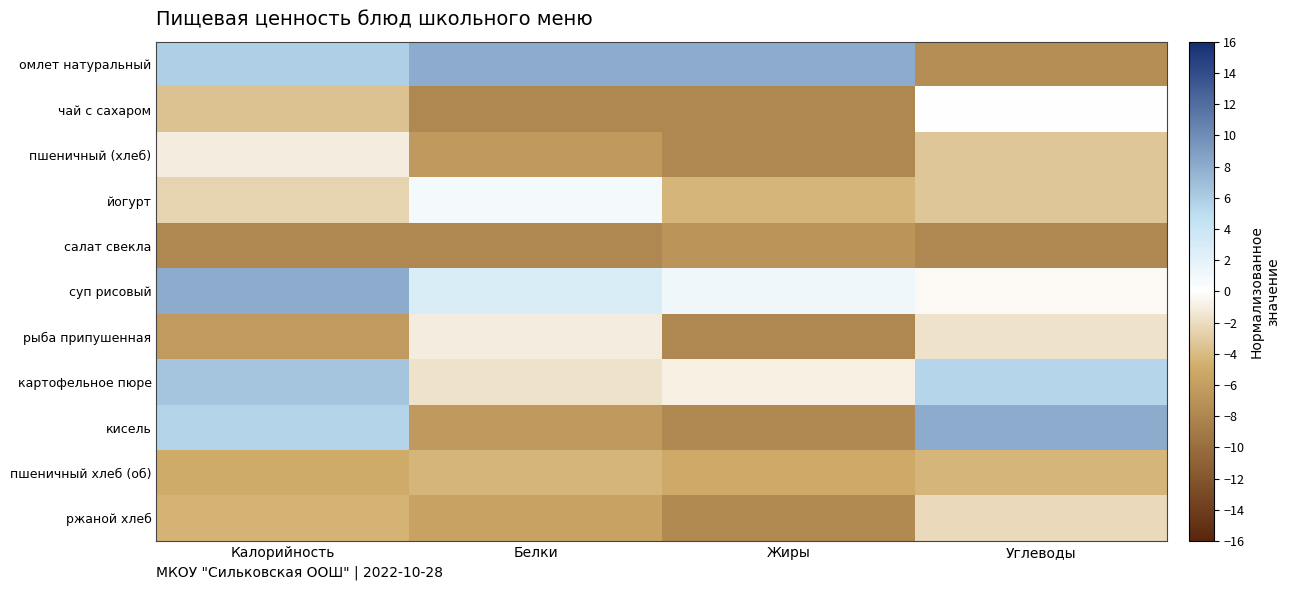

At how many categories does at least one series exceed 6?

4